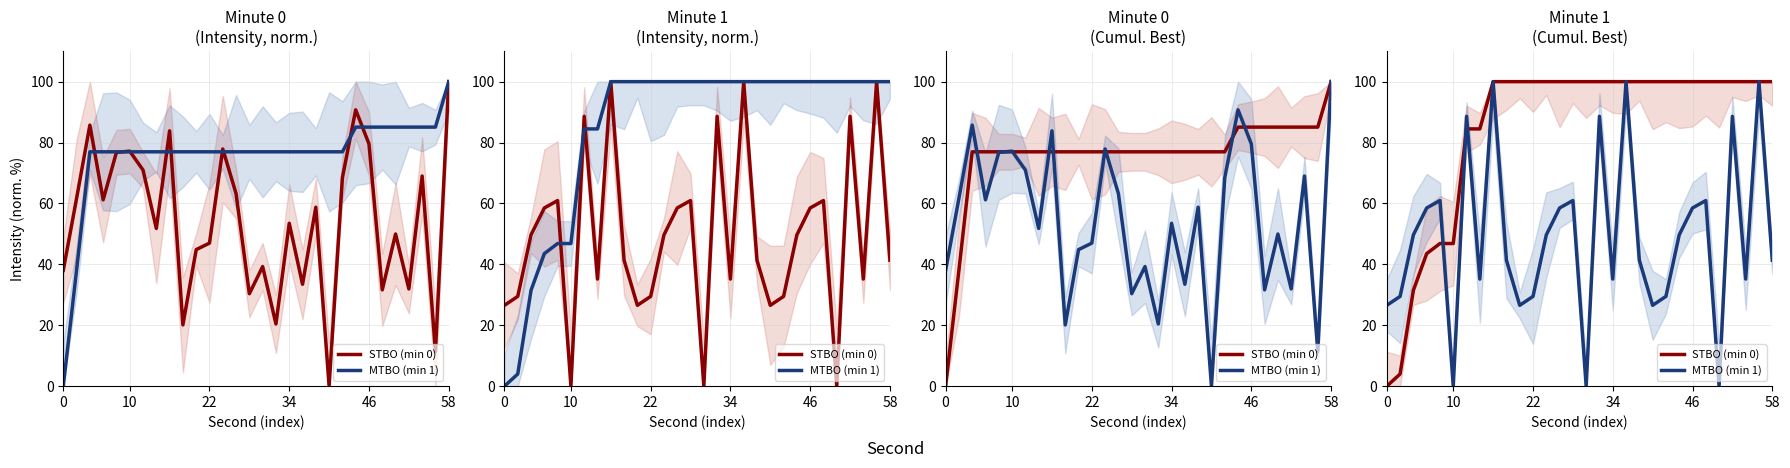

True or false: MTBO (min 1) and STBO (min 0) intersect in this chart.

True